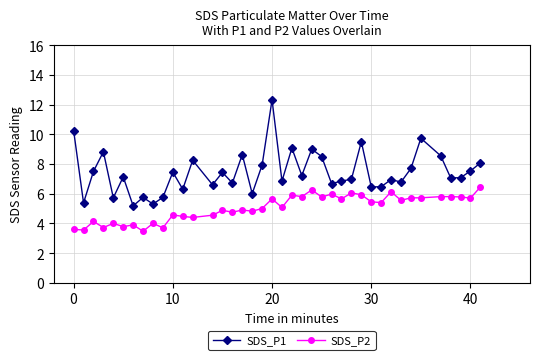

What is the highest value of the SDS_P1 series?

12.3